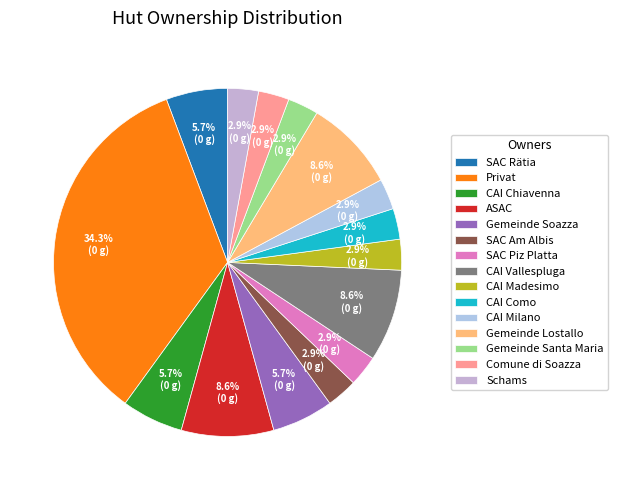

Approximately how many times larger is the value at CAI Vallespluga compared to Gemeinde Soazza?

1.5